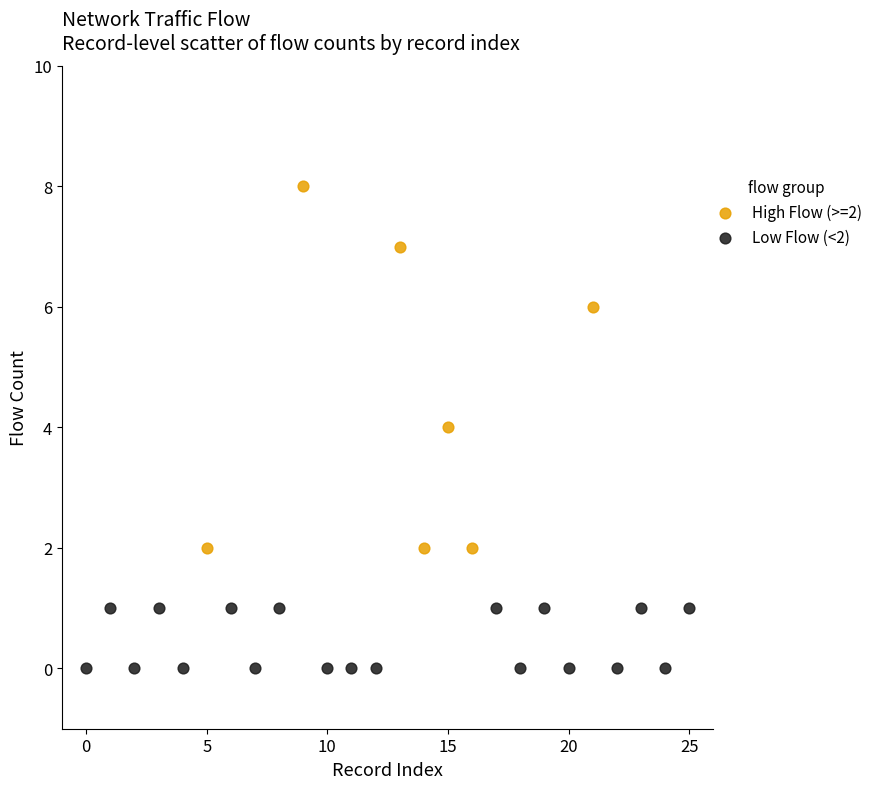

Which series has the largest Y range (max minus min)?

High Flow (>=2)